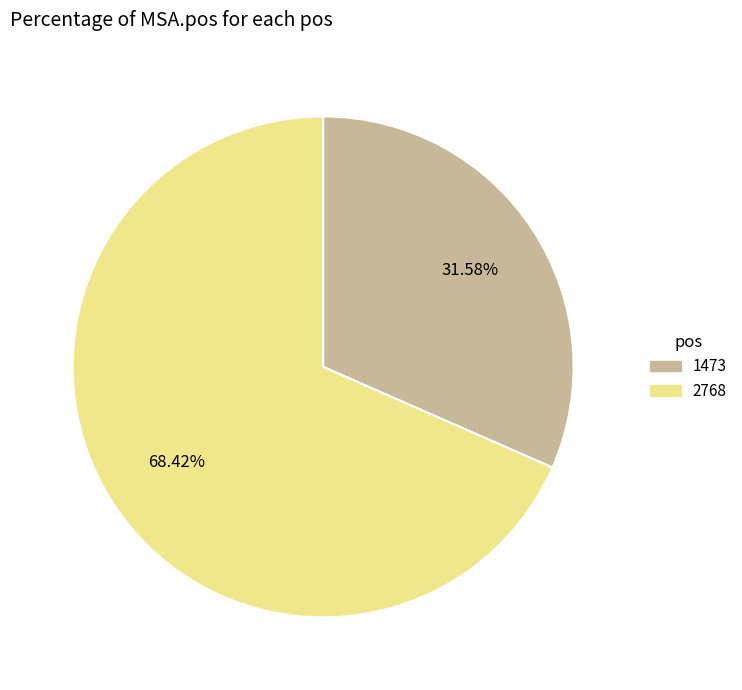

How much of the chart is everything except 1473?

68.4%